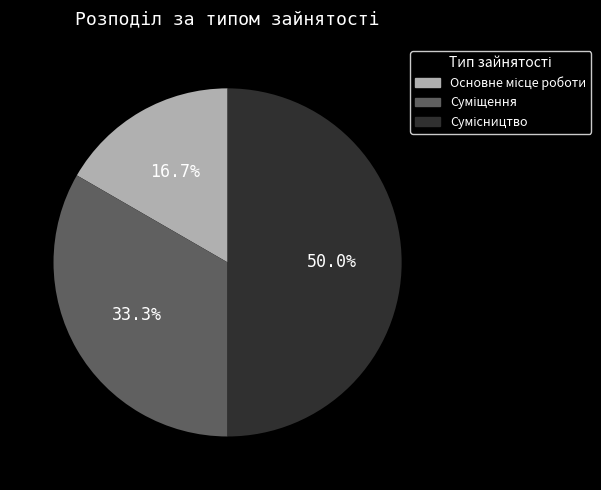

What percentage is the Суміщення slice, to the nearest percent?

33%